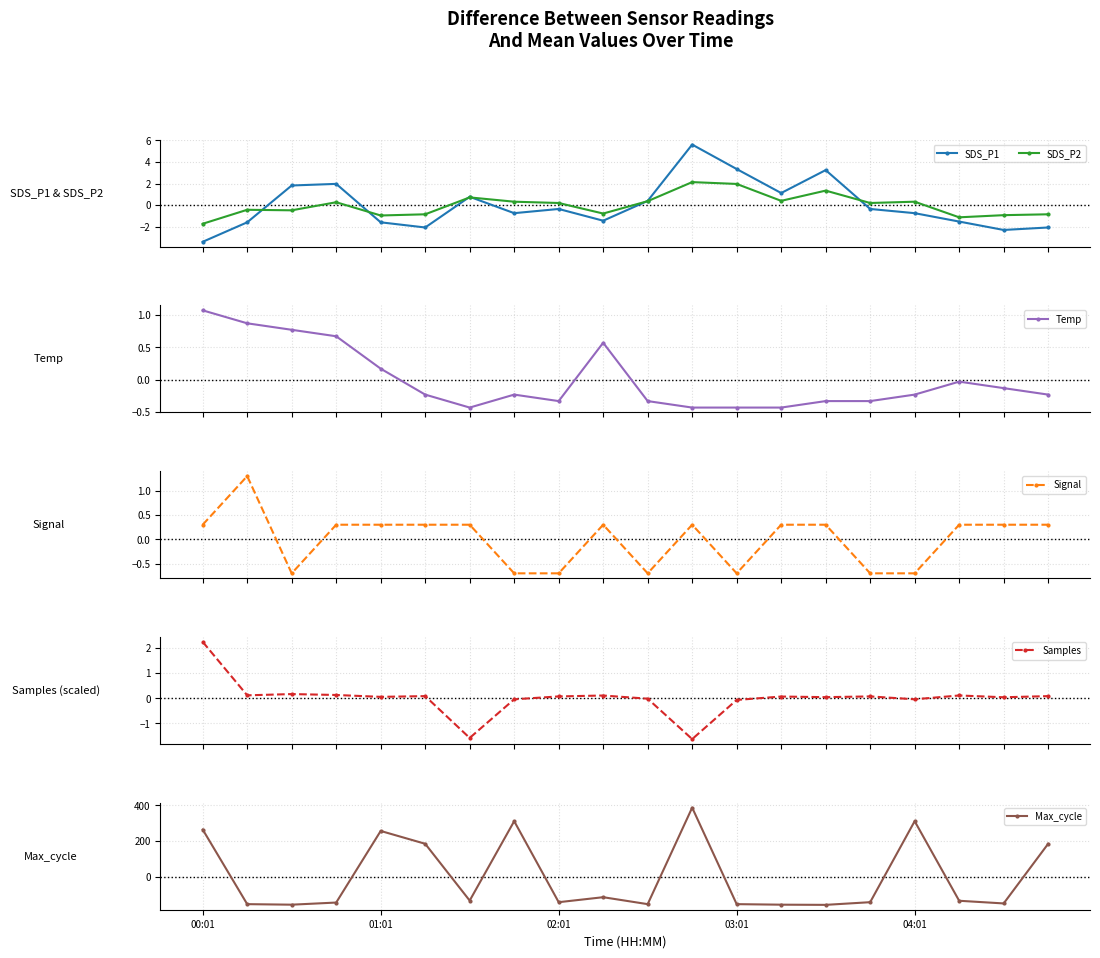

Which category has the lowest value in the SDS_P2 series?

00:01